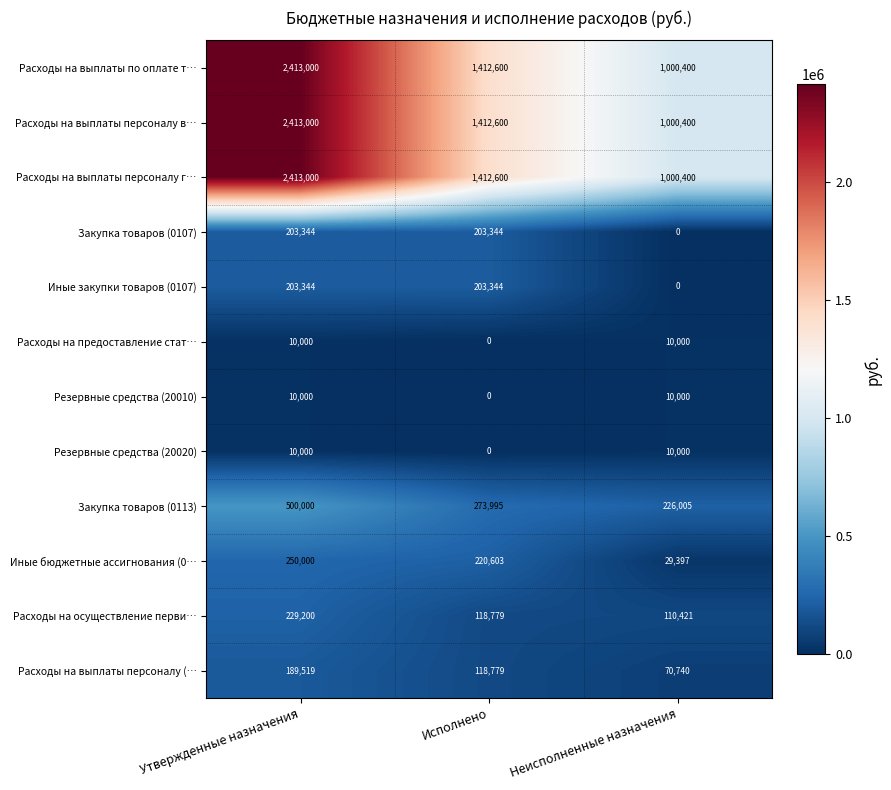

What is the sum of the Расходы на выплаты персоналу в… values at Неисполненные назначения and Утвержденные назначения?

3413400